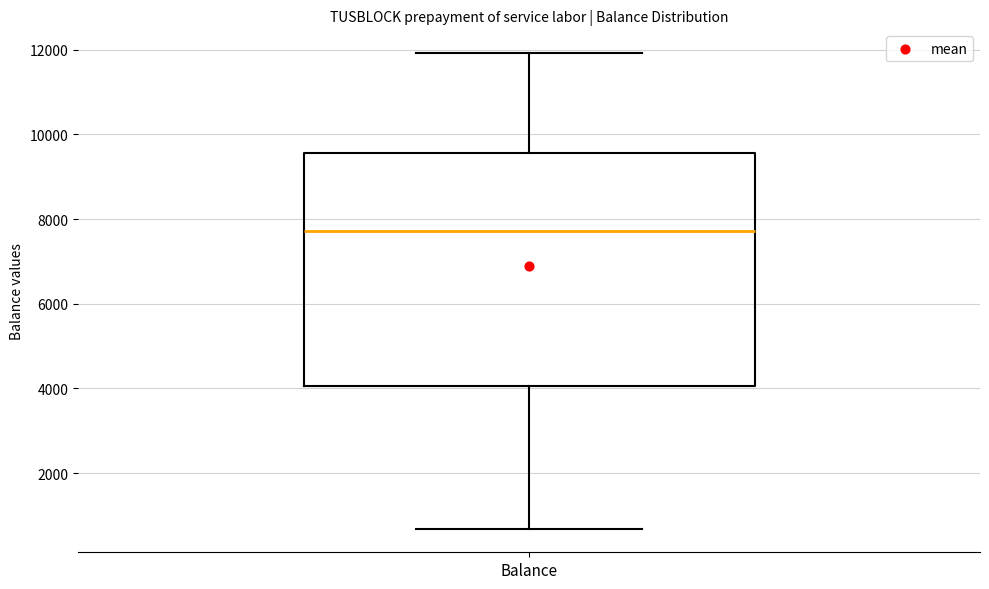

Read this box plot against the y-axis: the position of the median line, the range covered by the box, and the ends of both whiskers. The values are not printed on the chart, so give them approximately, as read against the axis.

median 7800, box 4000 to 9600, whiskers 600 to 12000